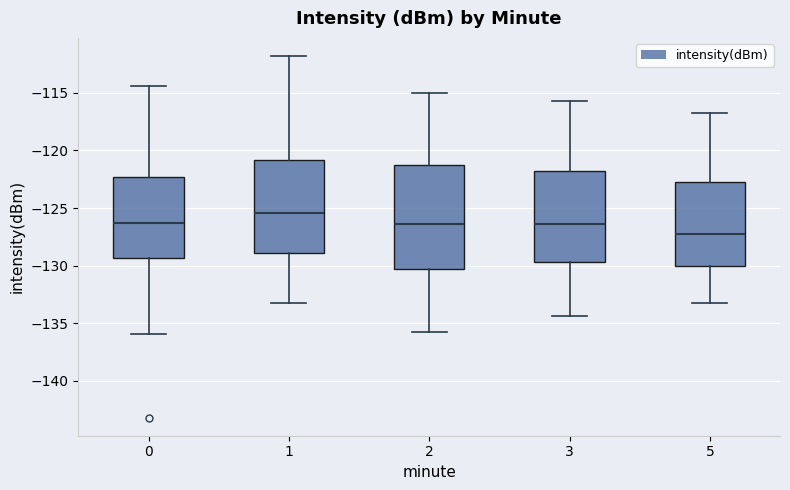

Comparing the boxes themselves (not the whiskers), which one is the tallest?

2